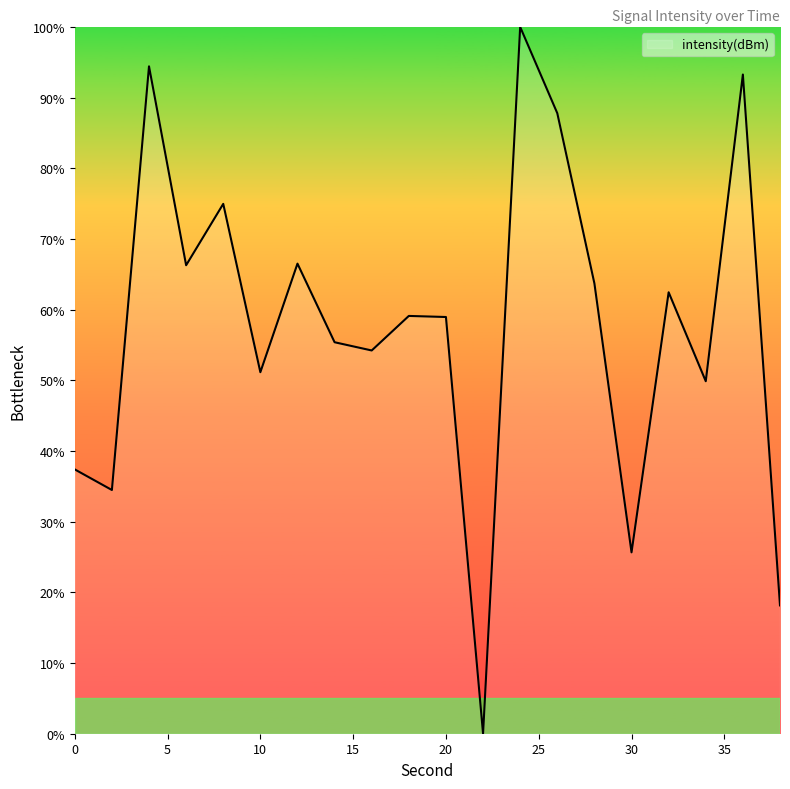

What is the greatest value displayed?

100.0